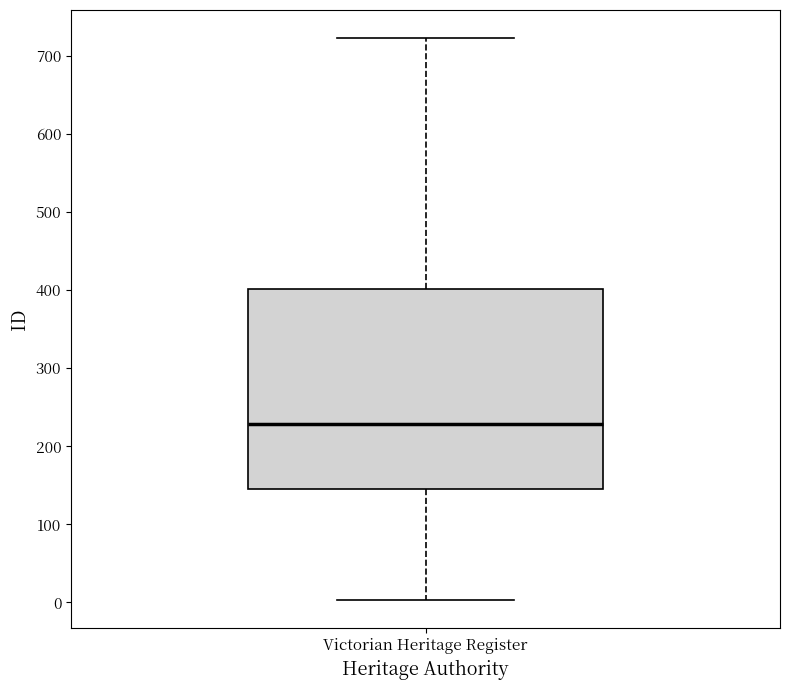

Read this box plot against the y-axis: the position of the median line, the range covered by the box, and the ends of both whiskers. The values are not printed on the chart, so give them approximately, as read against the axis.

median 230, box 150 to 400, whiskers 0 to 720